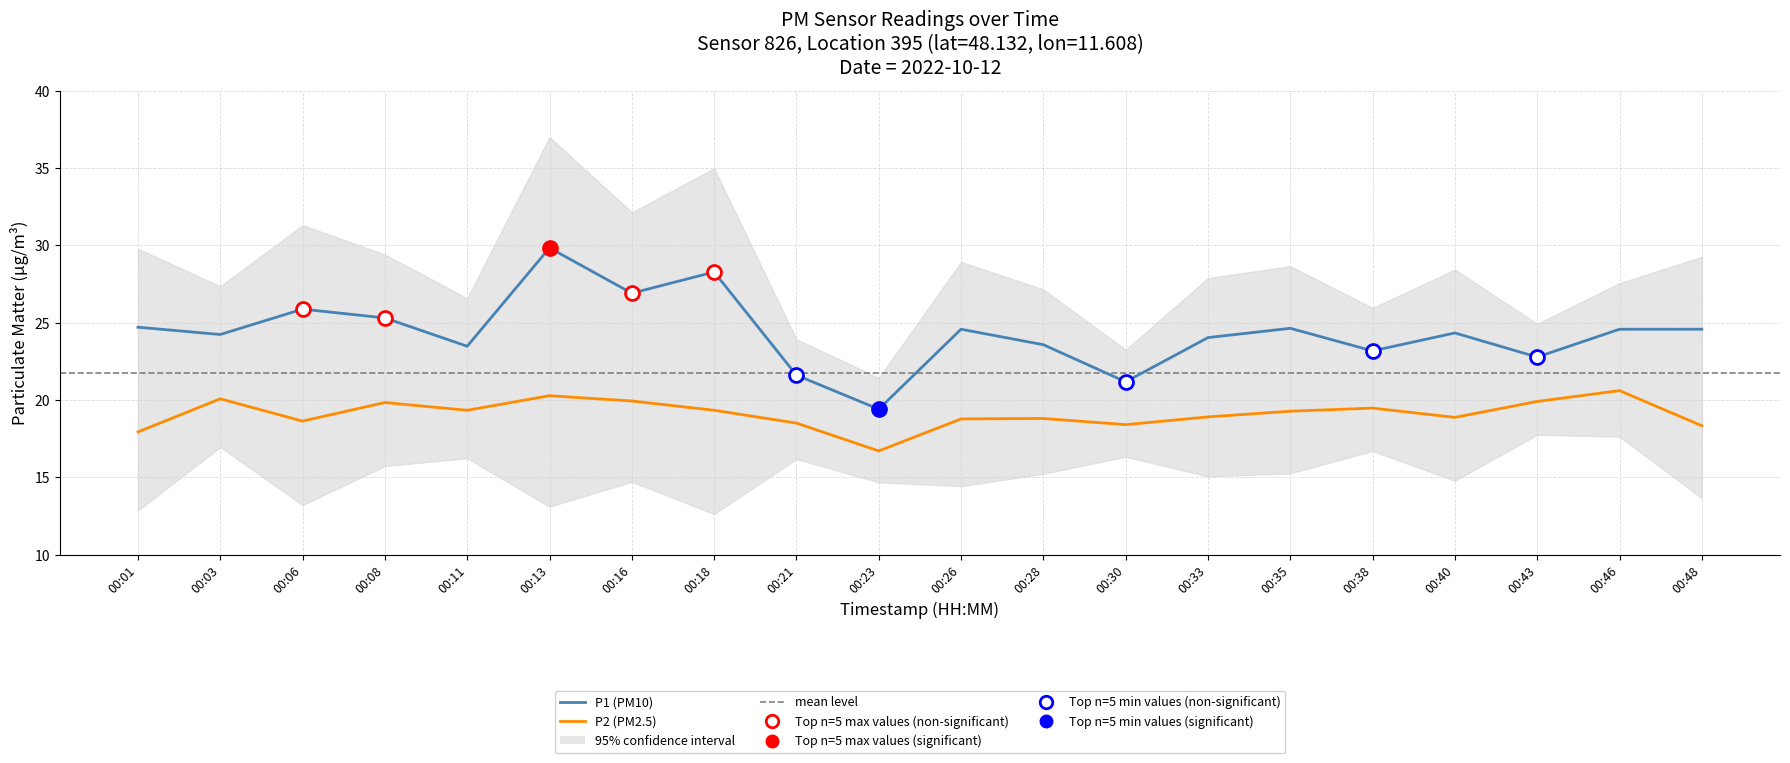

At which label is P2 closest to 18?

00:01